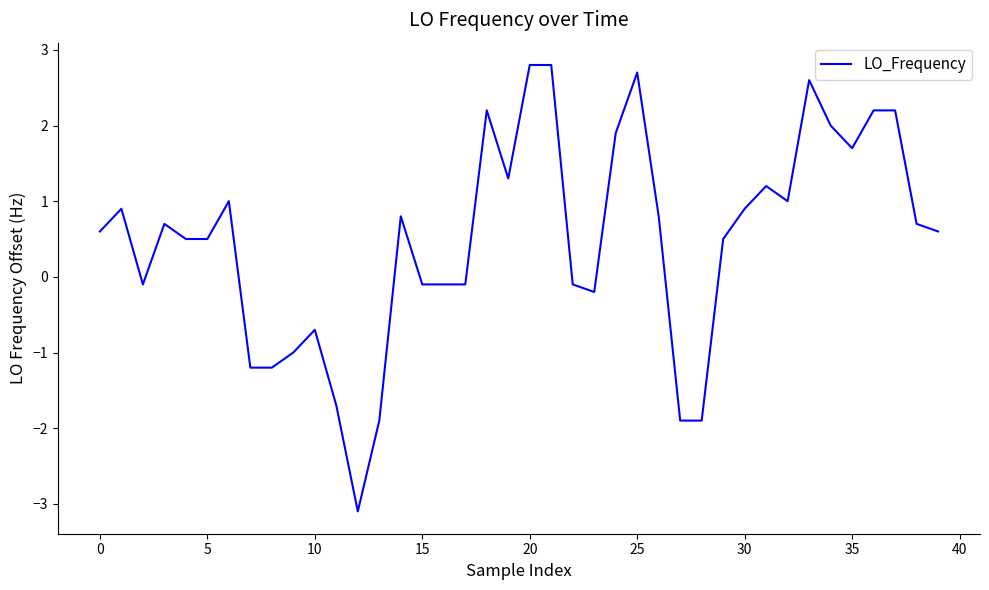

What is the greatest value displayed?

2.8